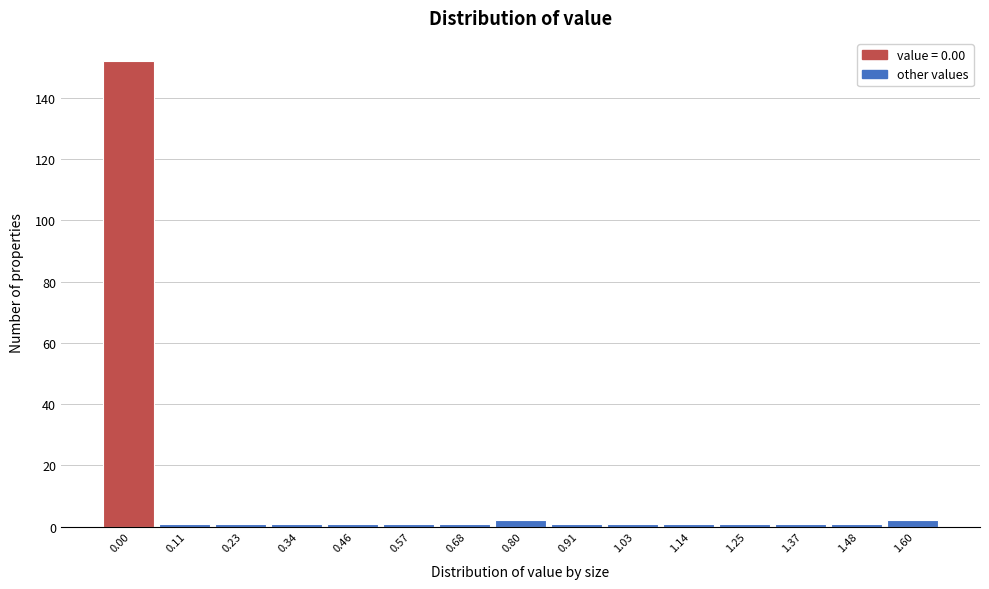

Reading right to left, extract all data points from this chart.

2	1	1	1	1	1	1	2	1	1	1	1	1	1	152